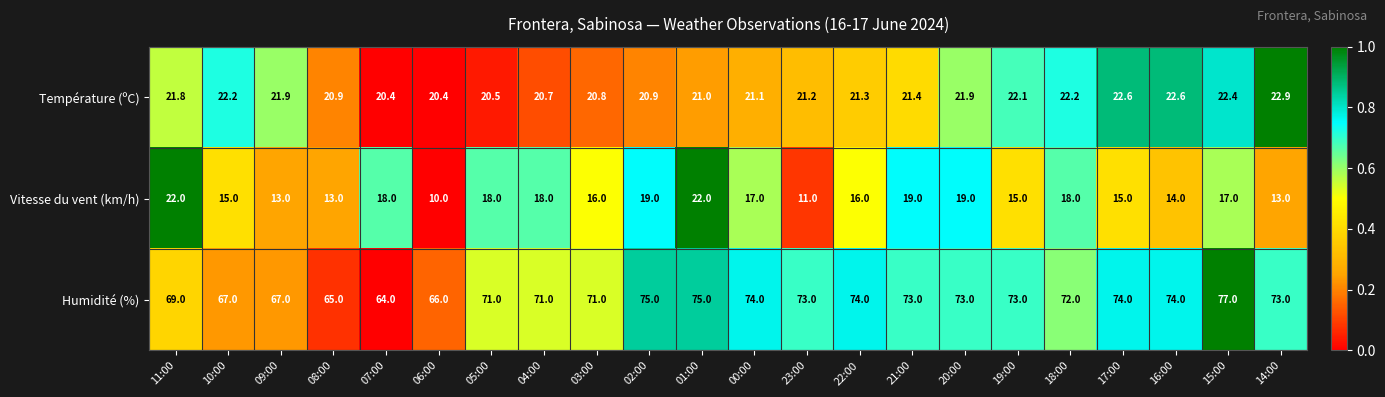

What is the spread (max minus min) of values at 06:00?

56.0